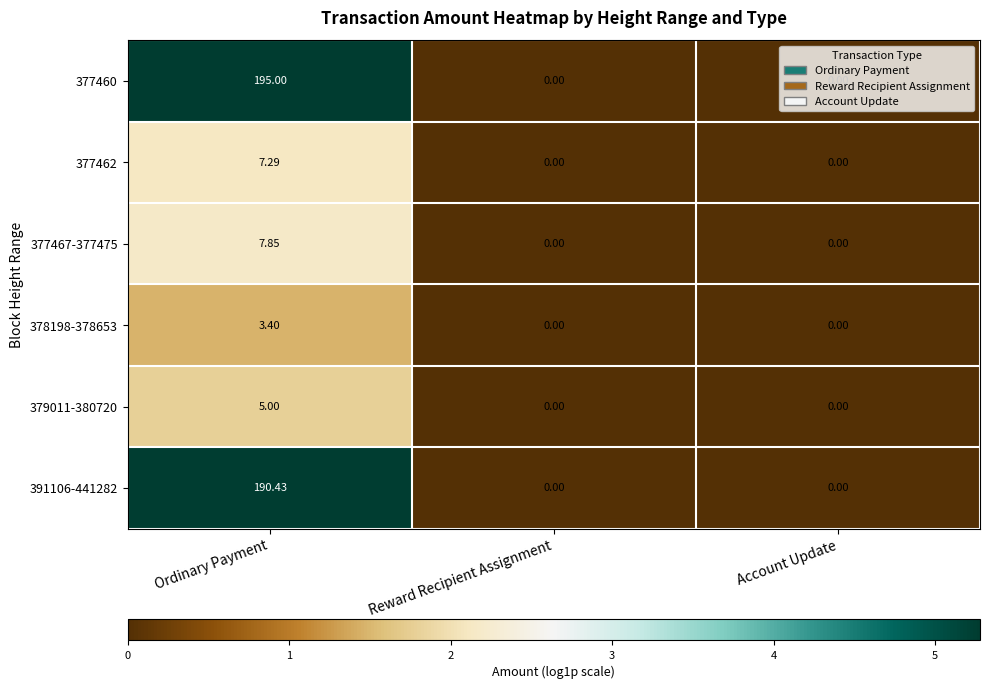

Which category has the highest value in the 377460 series?

Ordinary Payment